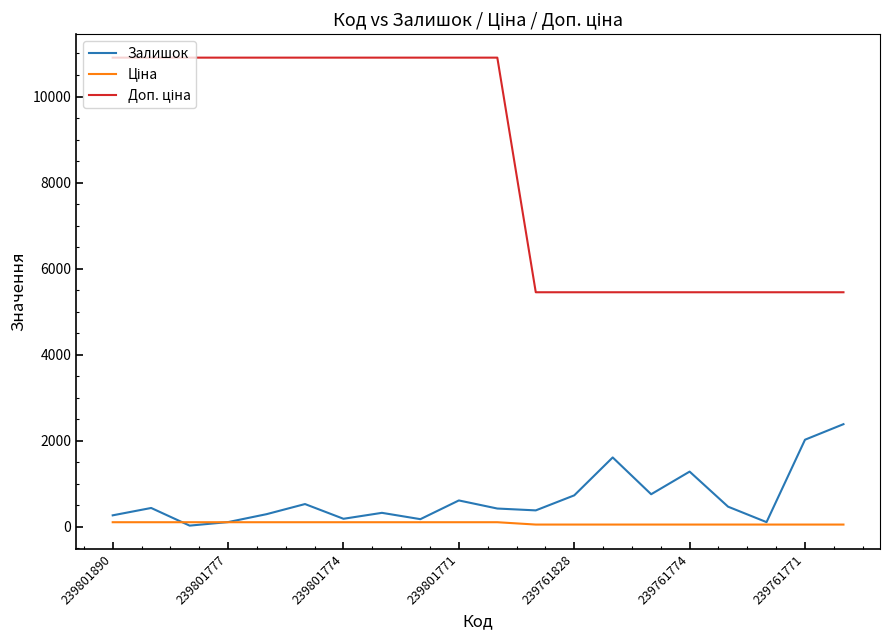

What is the maximum value shown in the chart?

10903.0